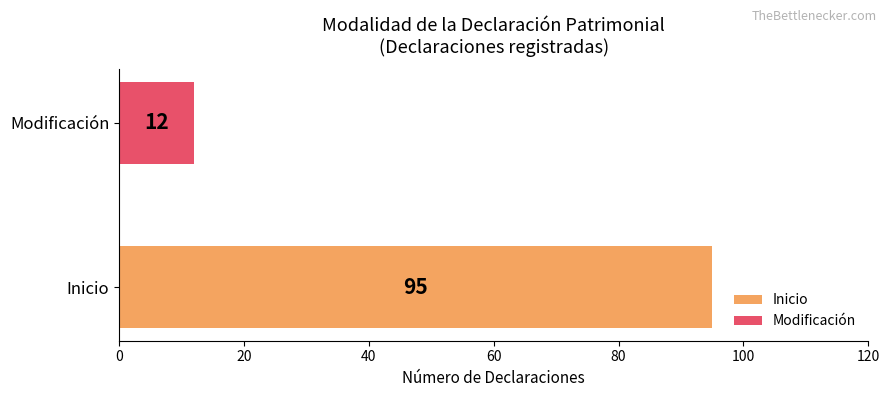

True or false: Modificación has a value of 0 at DIRECTOR DE CULTURA.

False